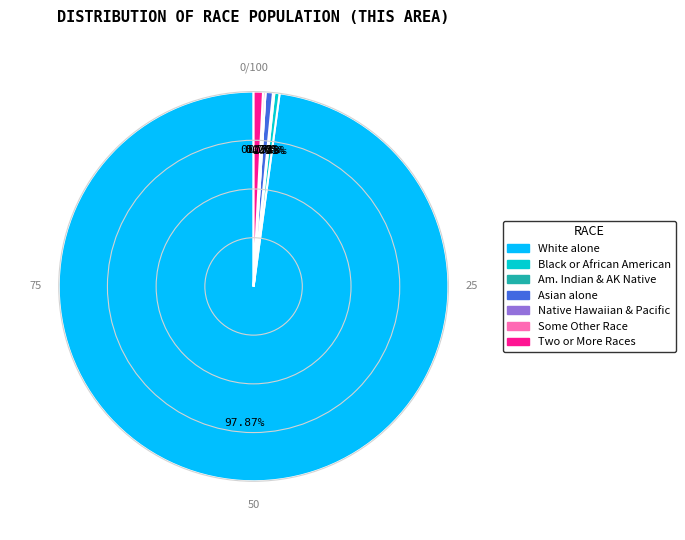

True or false: Native Hawaiian and Other Pacific accounts for 1% of the total.

False